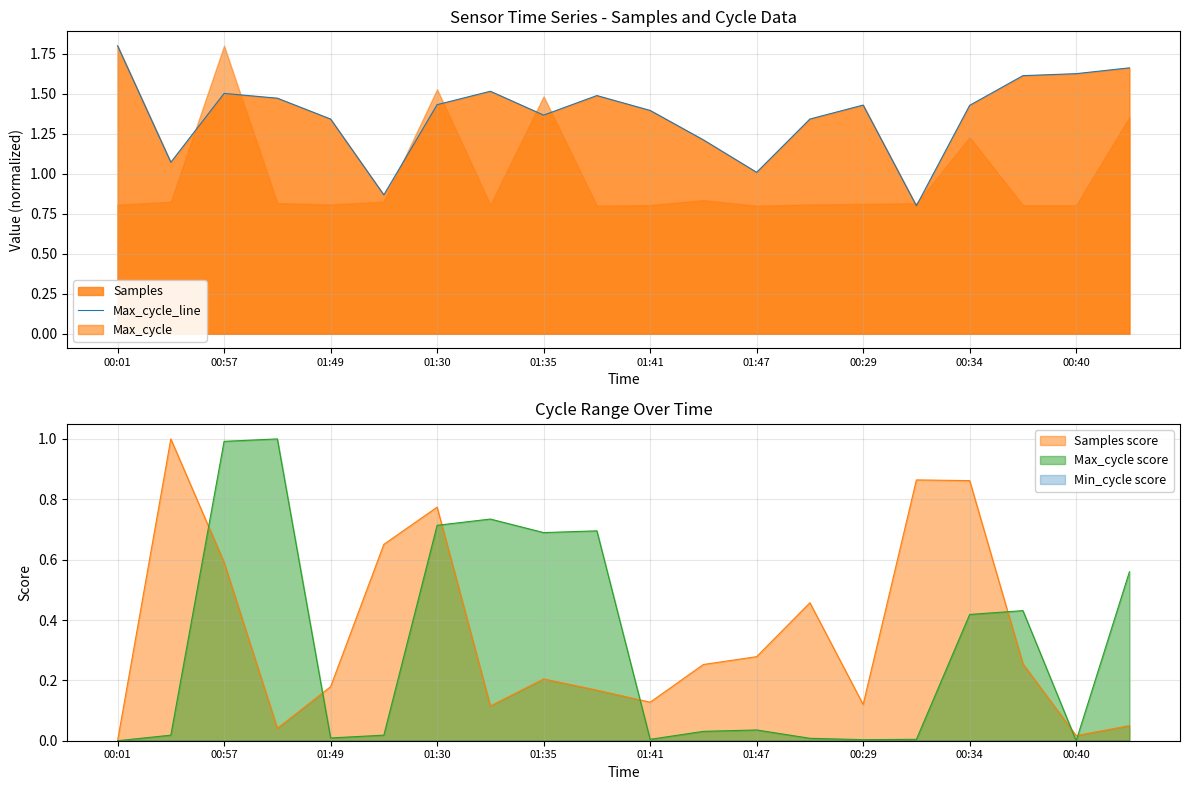

True or false: there are more than 0 points higher than both neighbors.

True